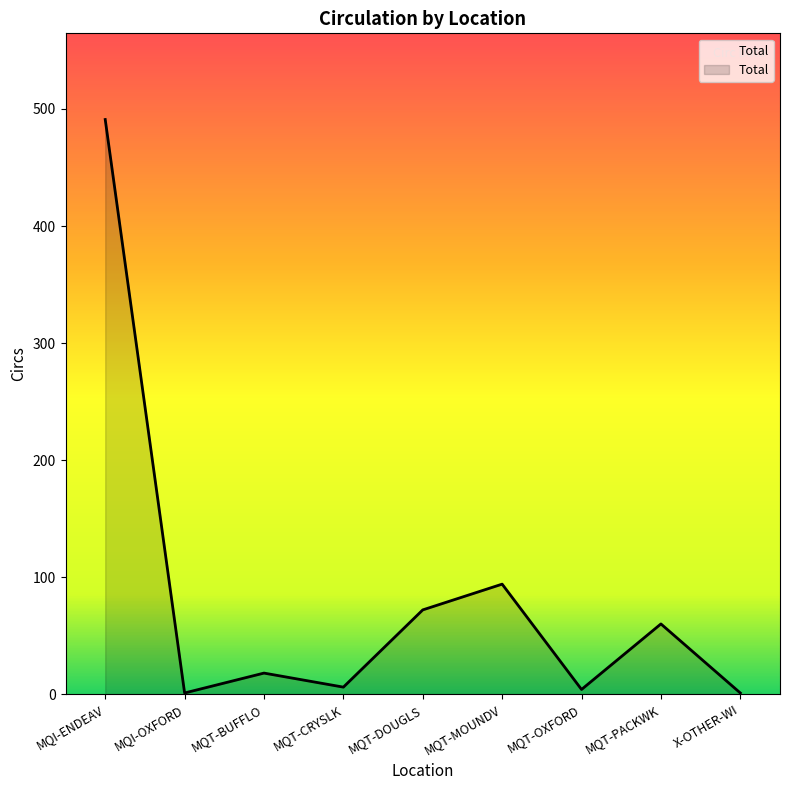

At which category does the chart reach its peak across all series?

MQI-ENDEAV